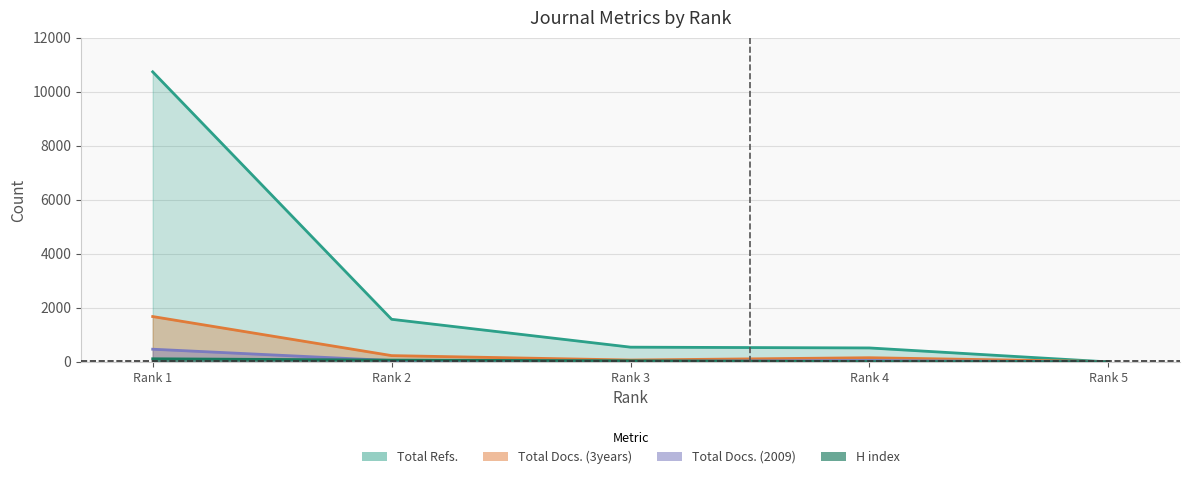

Between which two adjacent categories do H index and Total Refs. first intersect?

Rank 4 and Rank 5